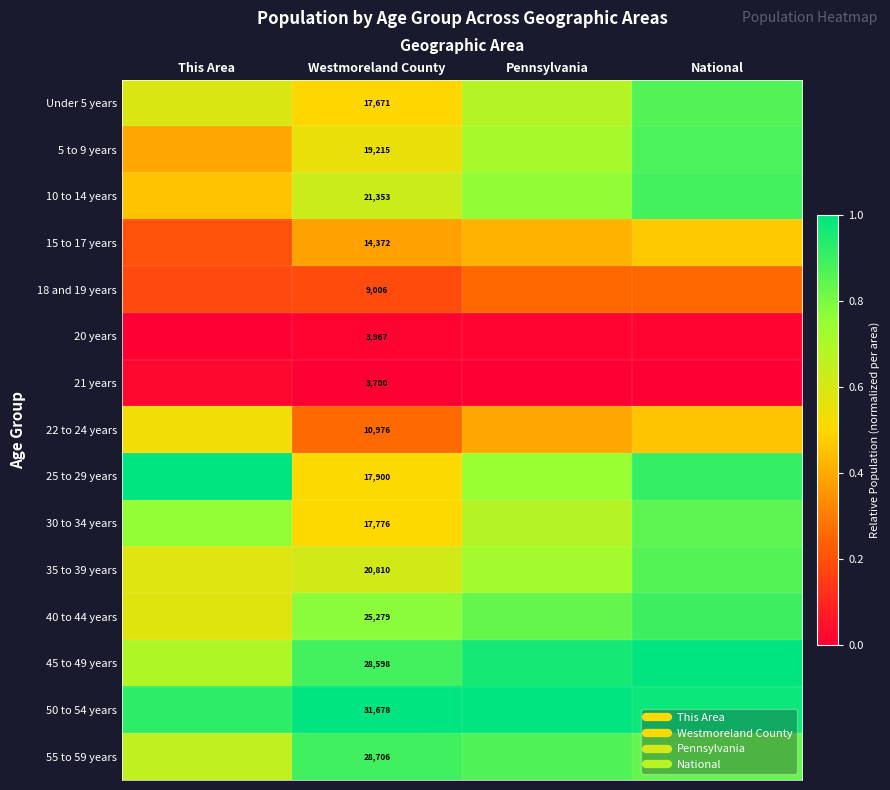

Count the 50 to 54 years values in the range 0 to 1.

4